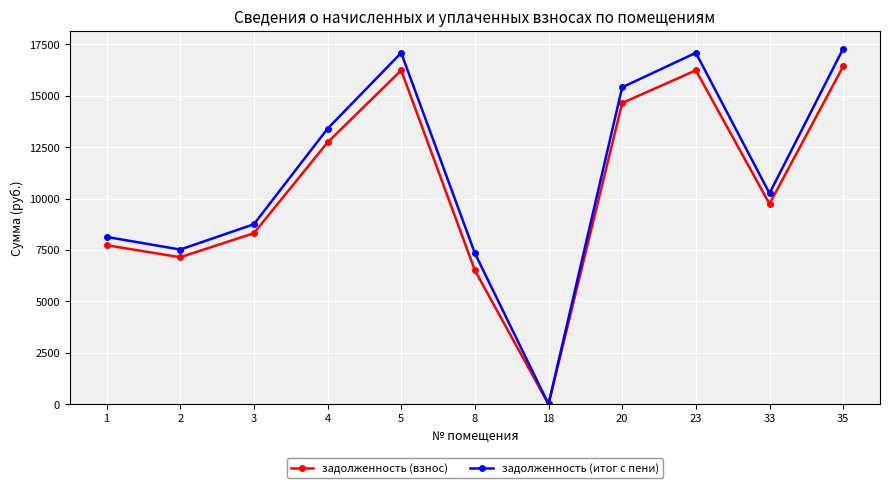

In задолженность (итог с пени), how many points are lower than both neighbors (excluding endpoints)?

3